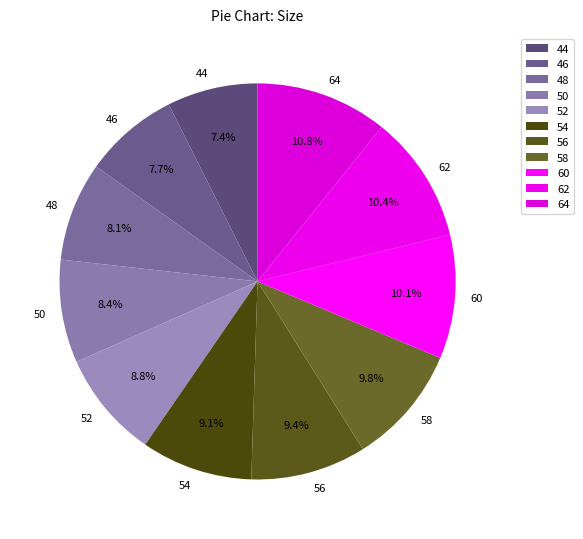

Is it true that 44 is 15% of the pie?

False